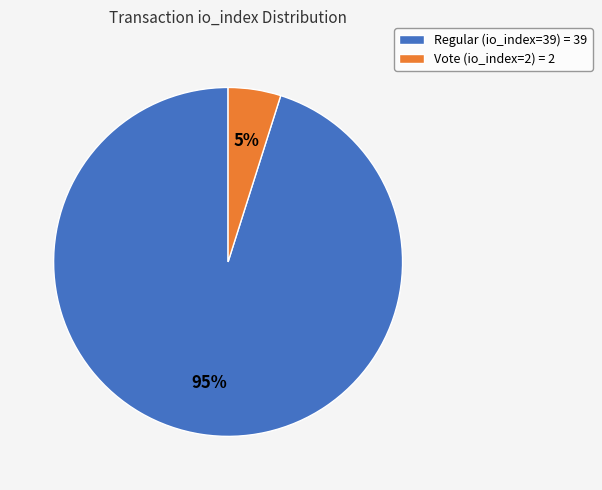

Which has a higher value, Vote (io_index=2) or Regular (io_index=39)?

Regular (io_index=39)